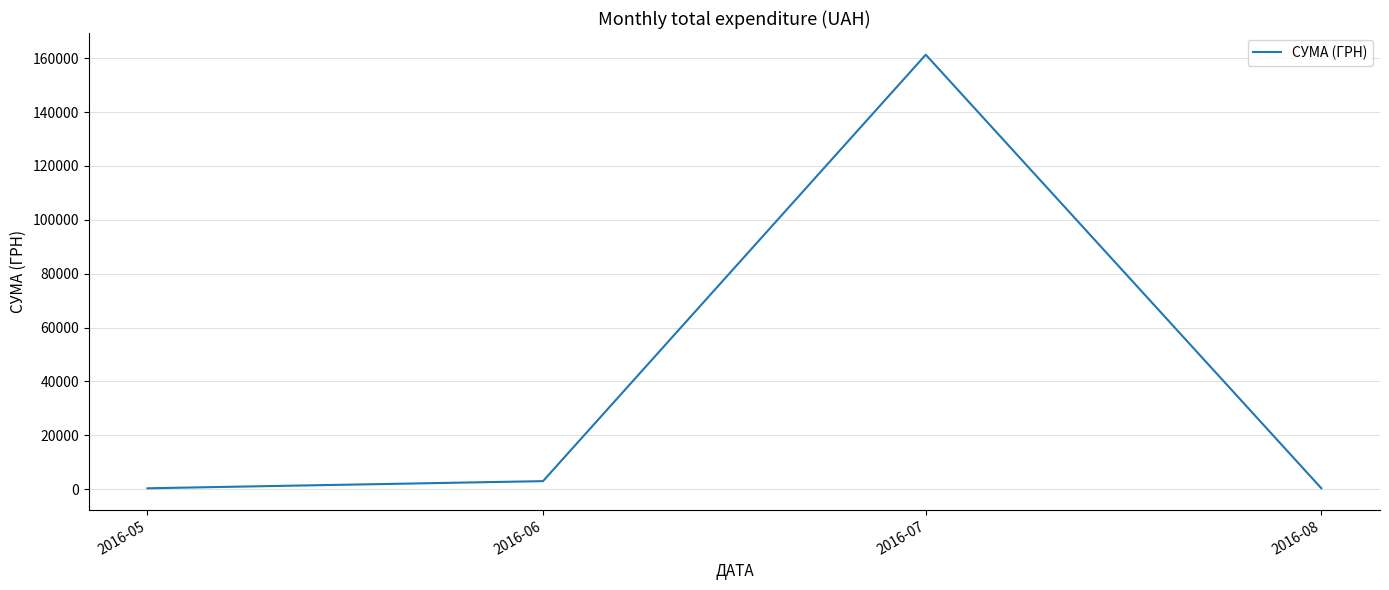

At which category does the data reach its first local peak?

2016-07